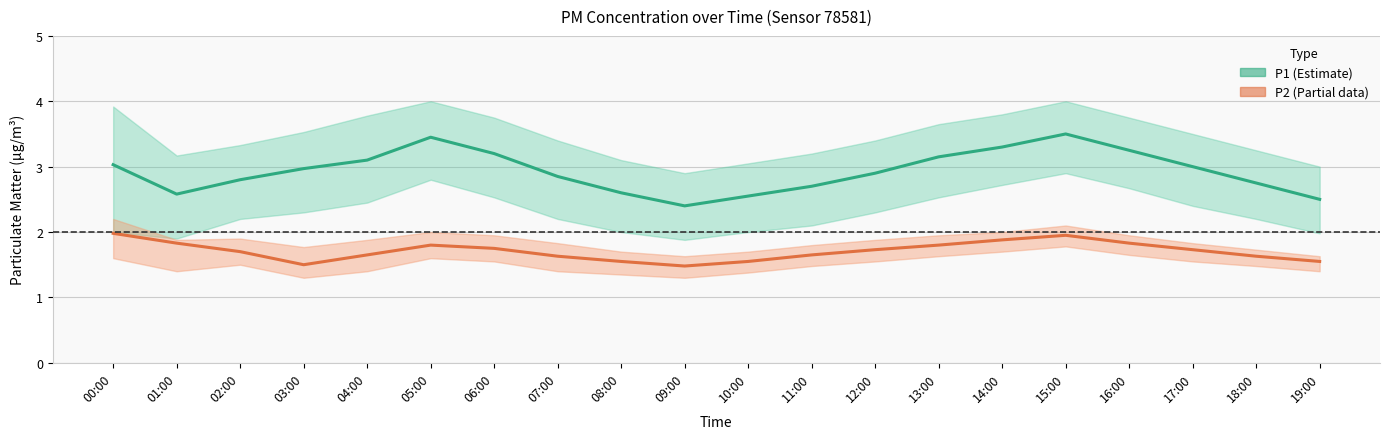

What is the total value across all series at 12:00?

4.6